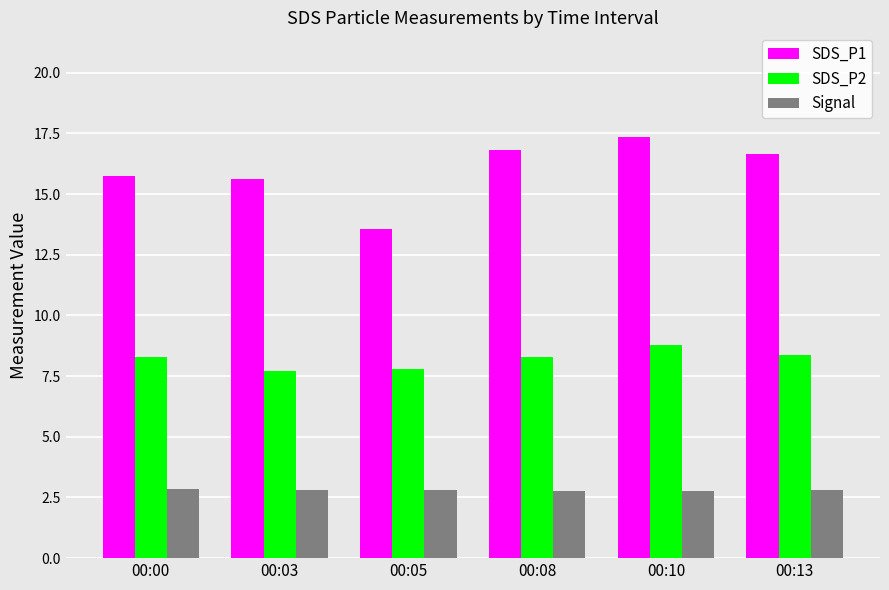

Rank the series at 00:08 from highest to lowest value.

SDS_P1, SDS_P2, Signal